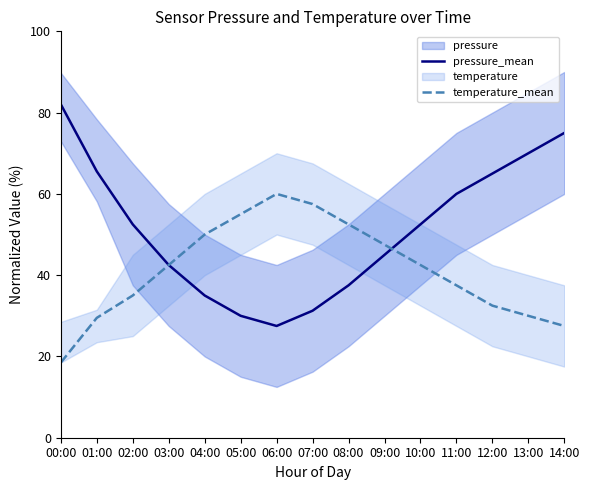

What is the spread (max minus min) of values at 08:00?

15.0